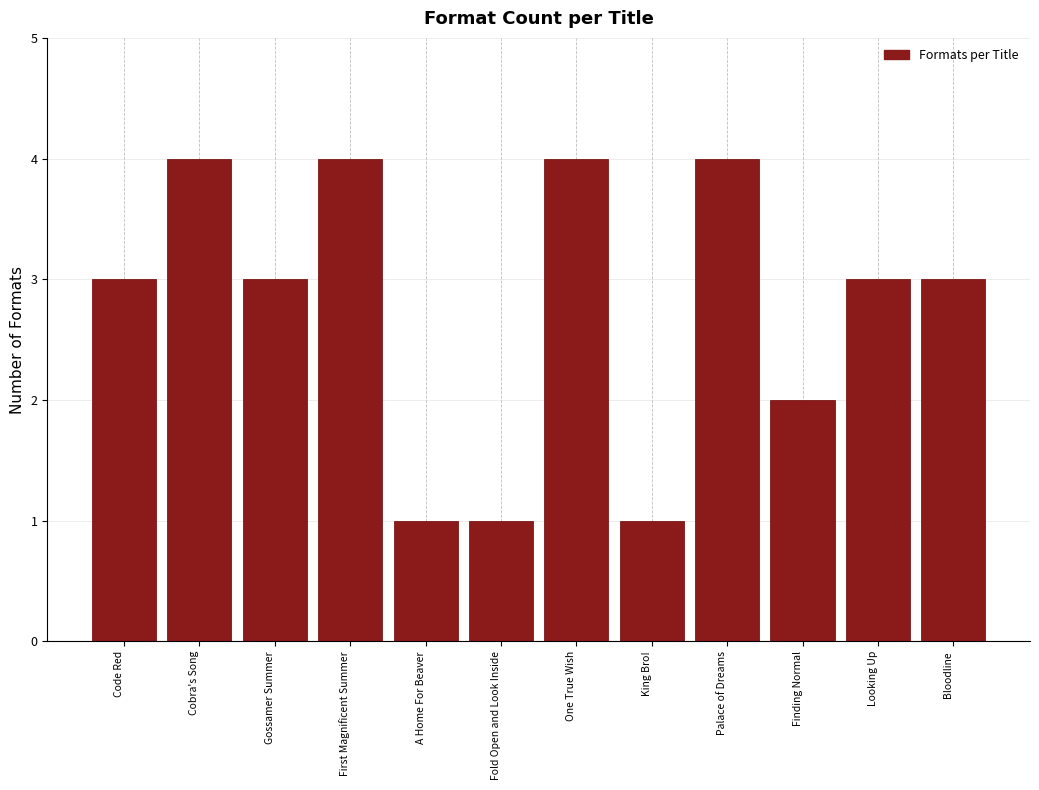

Reading left to right, transcribe all the data shown in this chart.

3	4	3	4	1	1	4	1	4	2	3	3